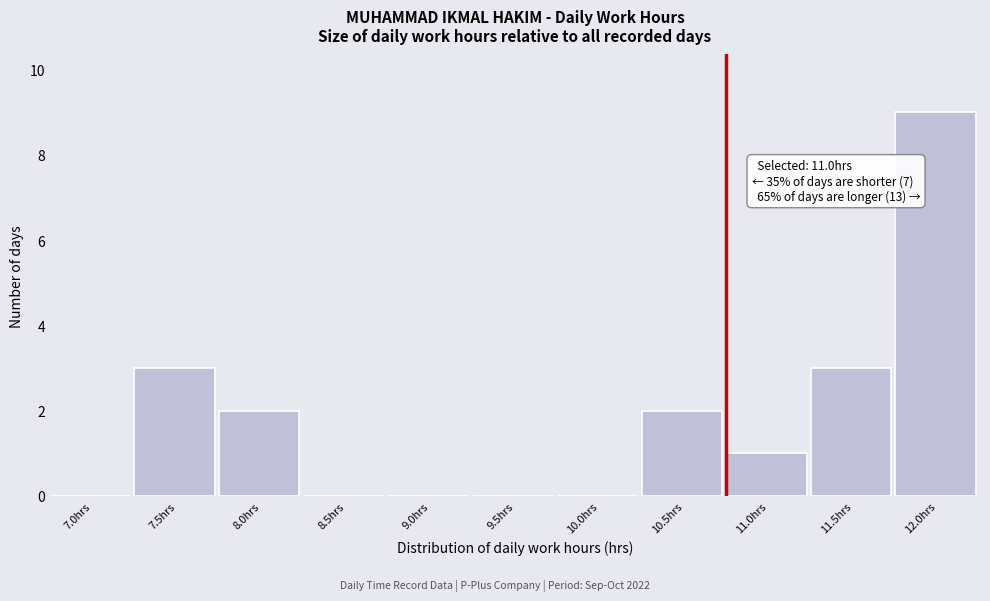

Reading right to left, what are all the values shown in this chart?

12.0hrs=9	11.5hrs=3	11.0hrs=1	10.5hrs=2	10.0hrs=0	9.5hrs=0	9.0hrs=0	8.5hrs=0	8.0hrs=2	7.5hrs=3	7.0hrs=0